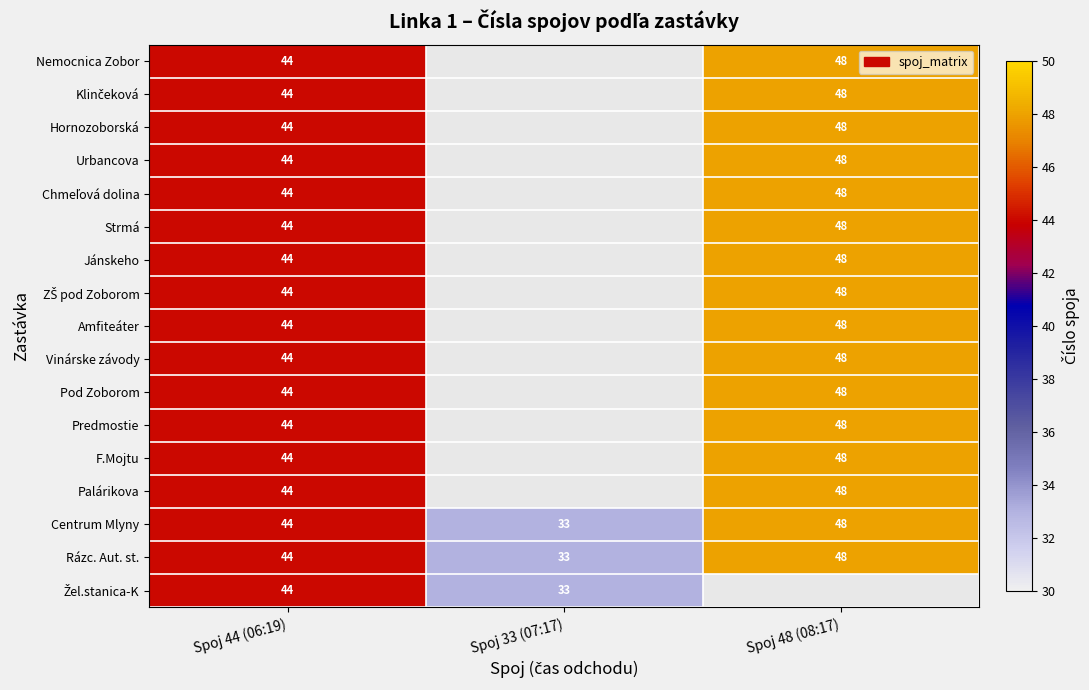

Read the Centrum Mlyny value at Spoj 44 (06:19).

44